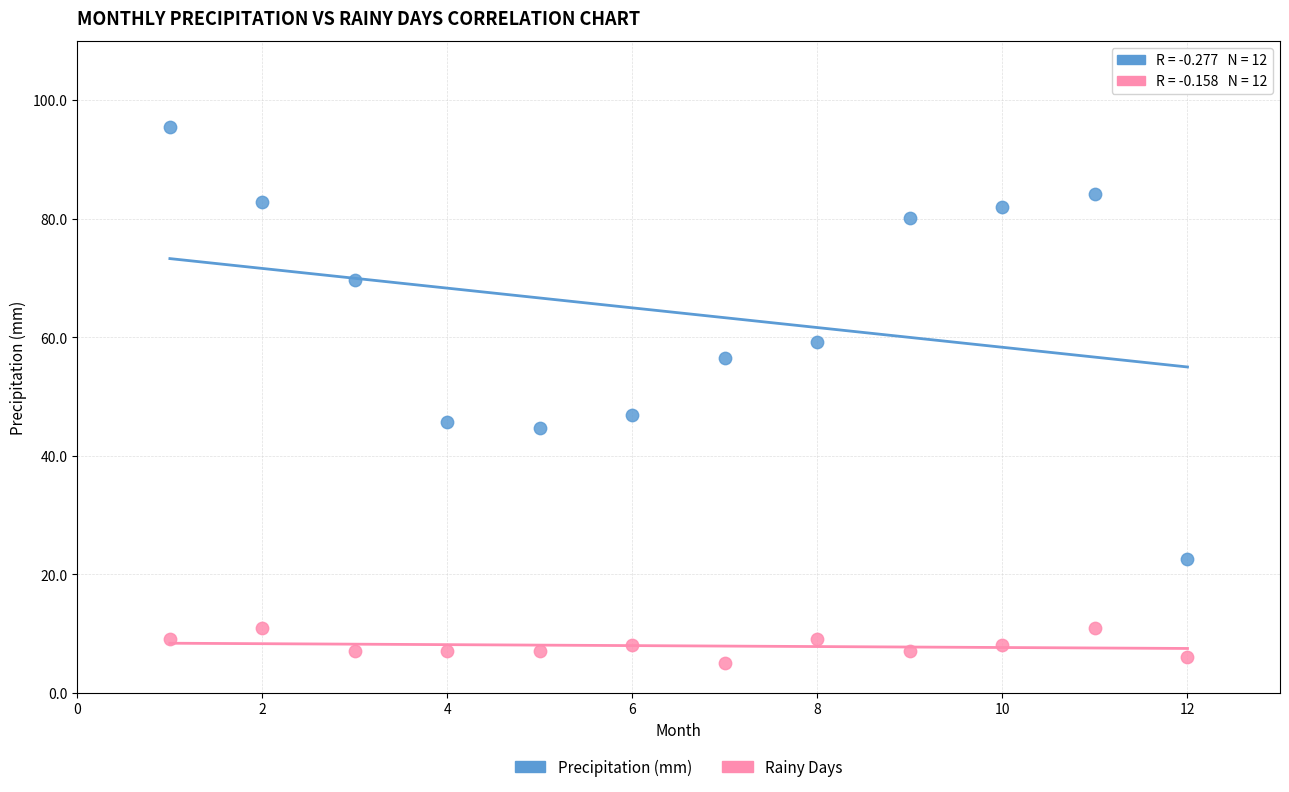

Across all series, what Y value is closest to 50?

46.8